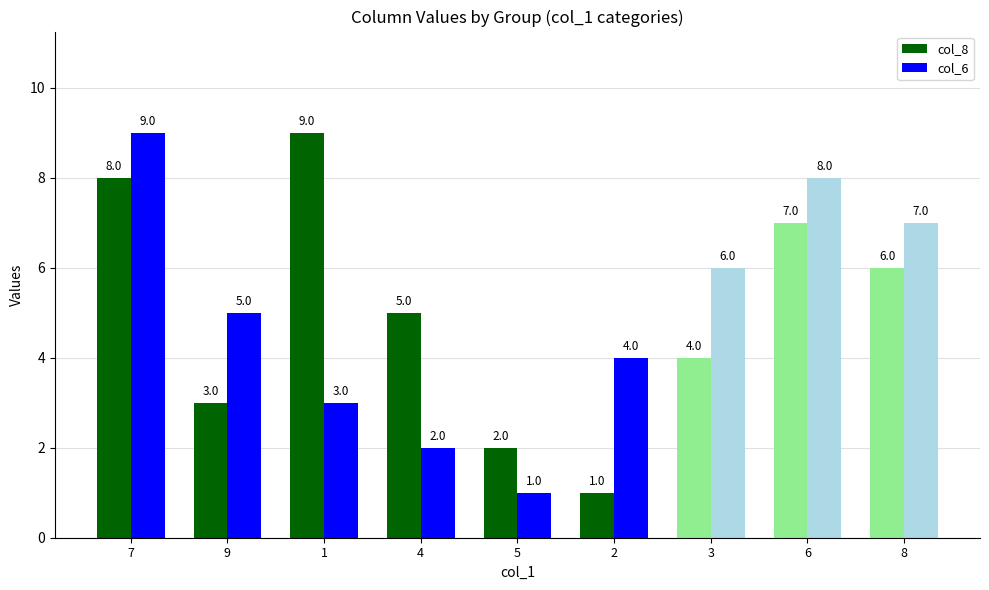

How many data points in col_8 are less than 5?

4